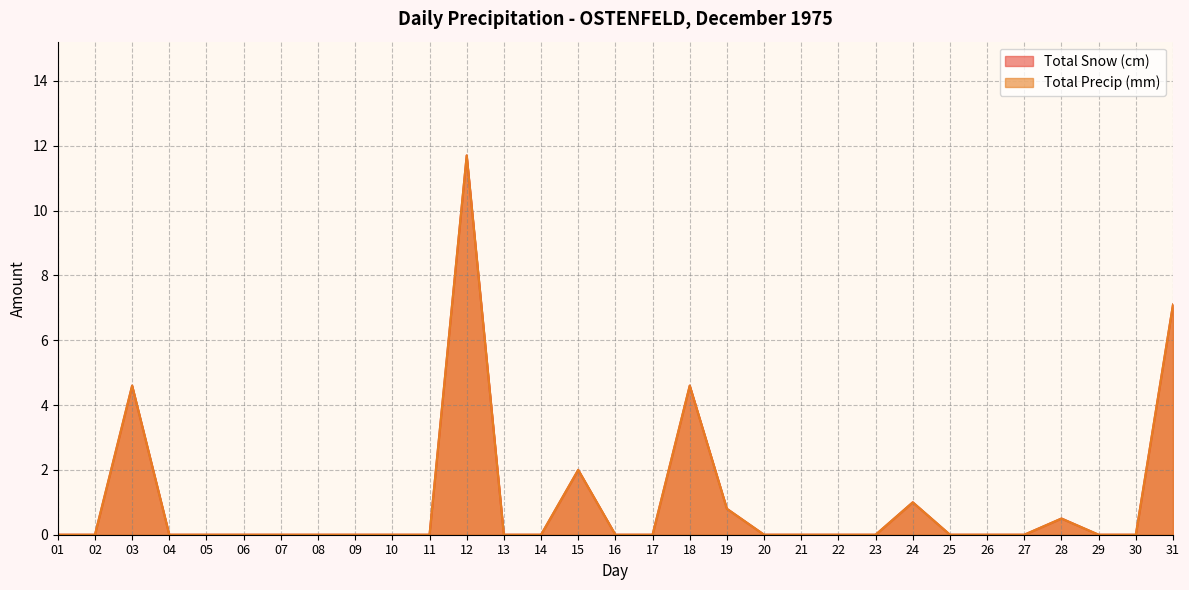

The value of Total Precip (mm) at 09 is 4.5. True or false?

False